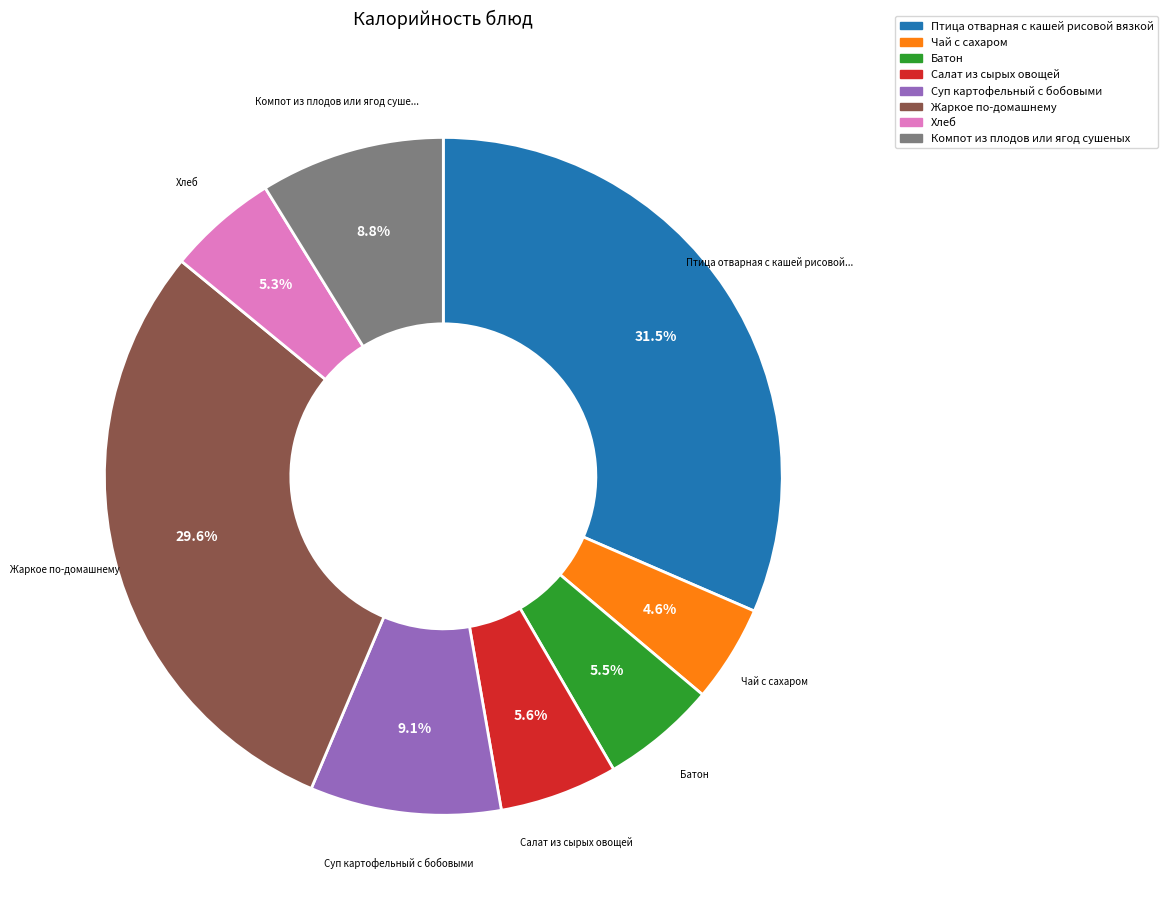

What is the ratio of the value at Чай с сахаром to the value at Жаркое по-домашнему?

0.2